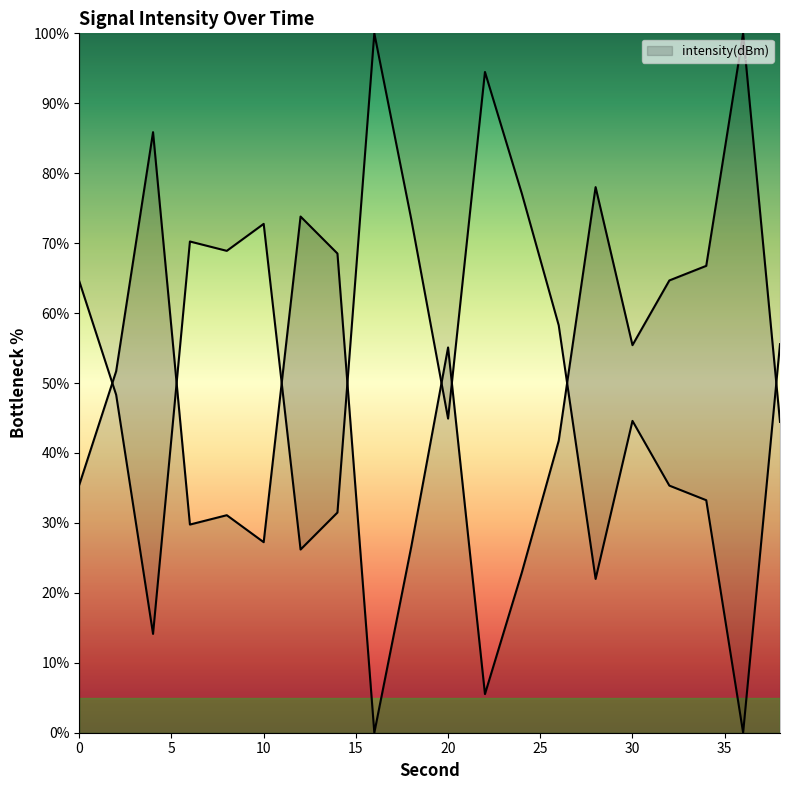

What is the sum of all values?

964.5